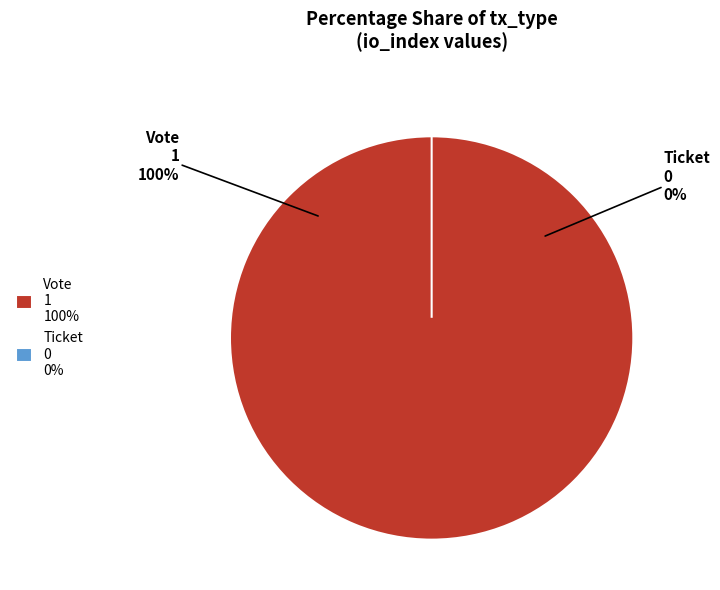

Is there a majority slice in this chart?

Yes